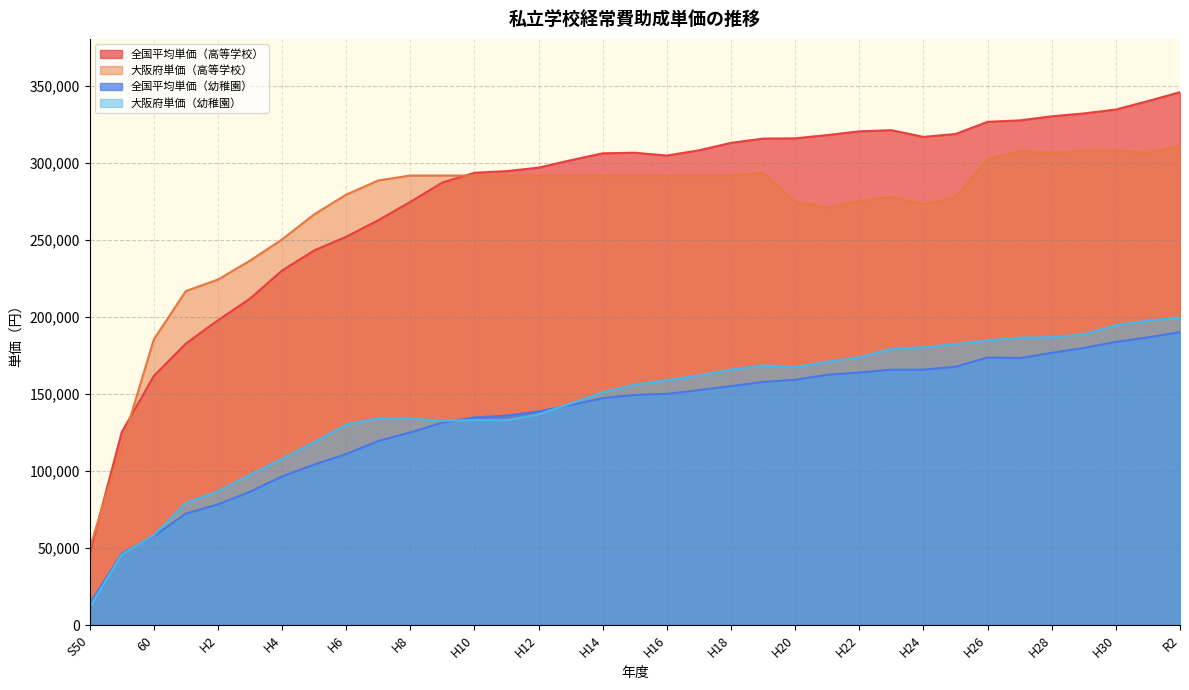

What are all the series names shown in the legend?

全国平均単価（高等学校）, 大阪府単価（高等学校）, 全国平均単価（幼稚園）, 大阪府単価（幼稚園）